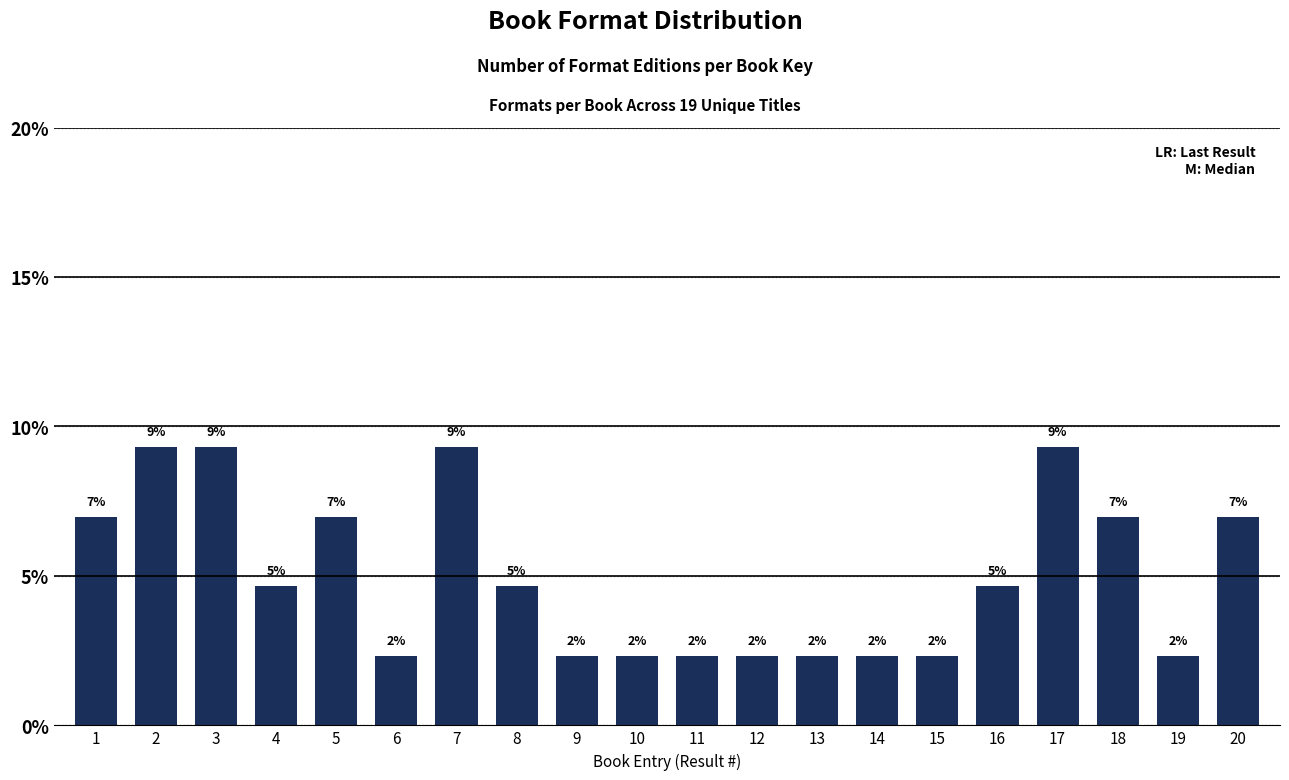

Does the chart contain any negative values?

No